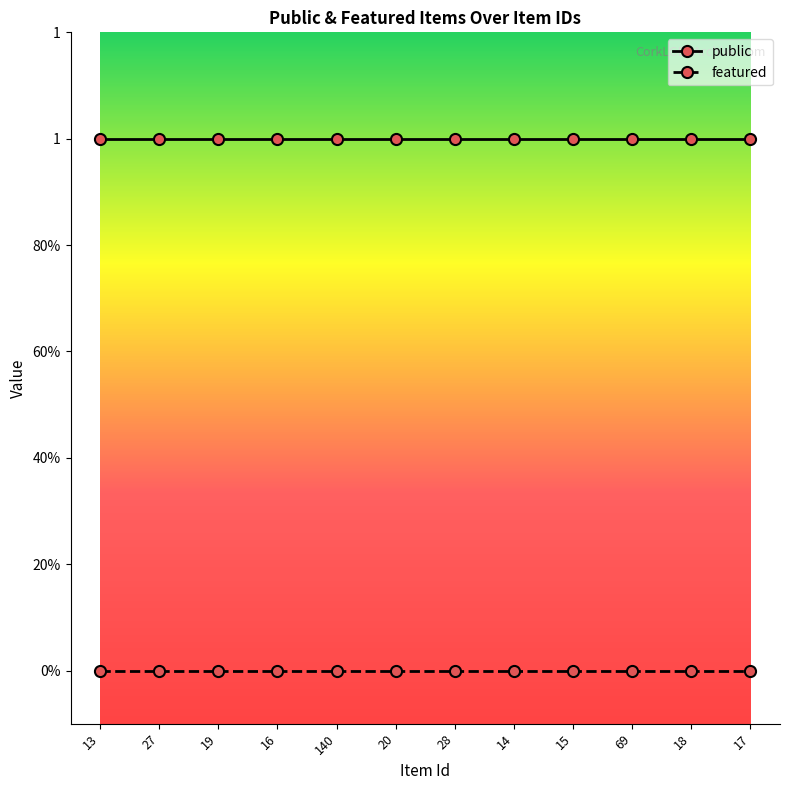

What is the label of the 7th point from the right?

20